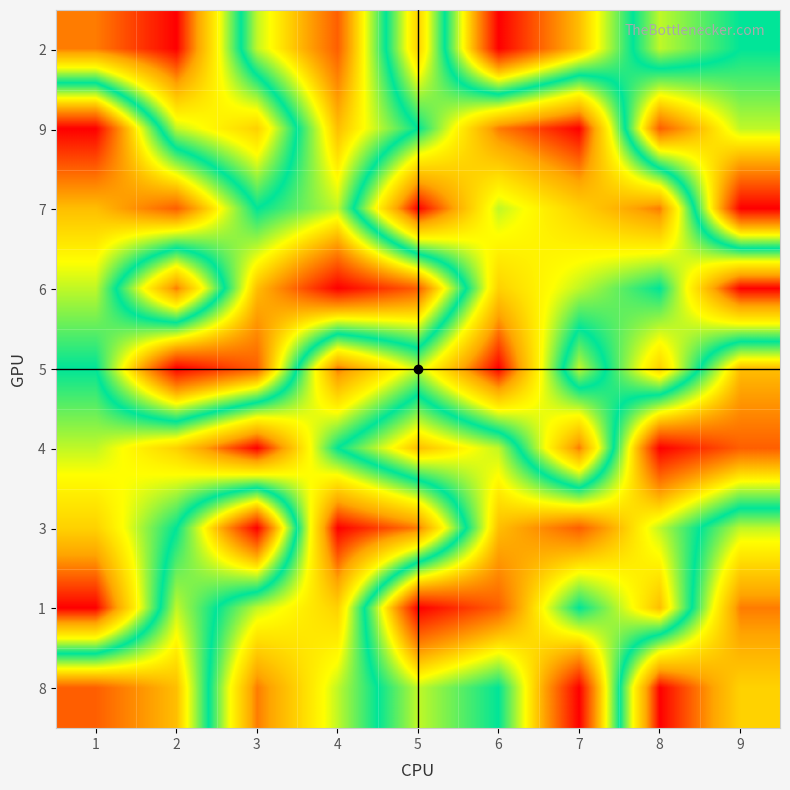

At 8, list the series in order from largest to smallest.

4, 9, 1, 3, 6, 2, 5, 7, 8